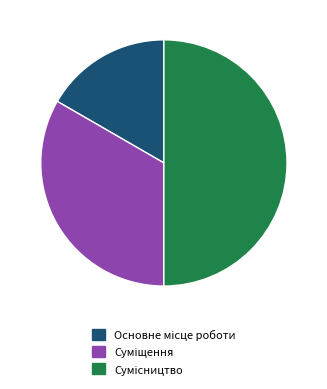

Does Суміщення account for over 50% of the chart?

No